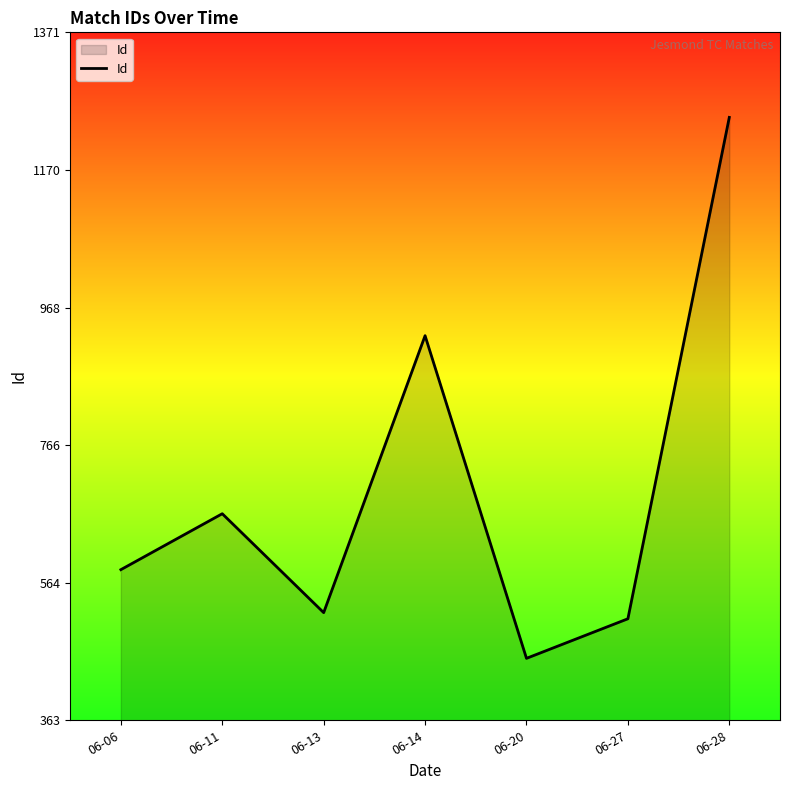

What is the difference between the second highest and minimum values?

473